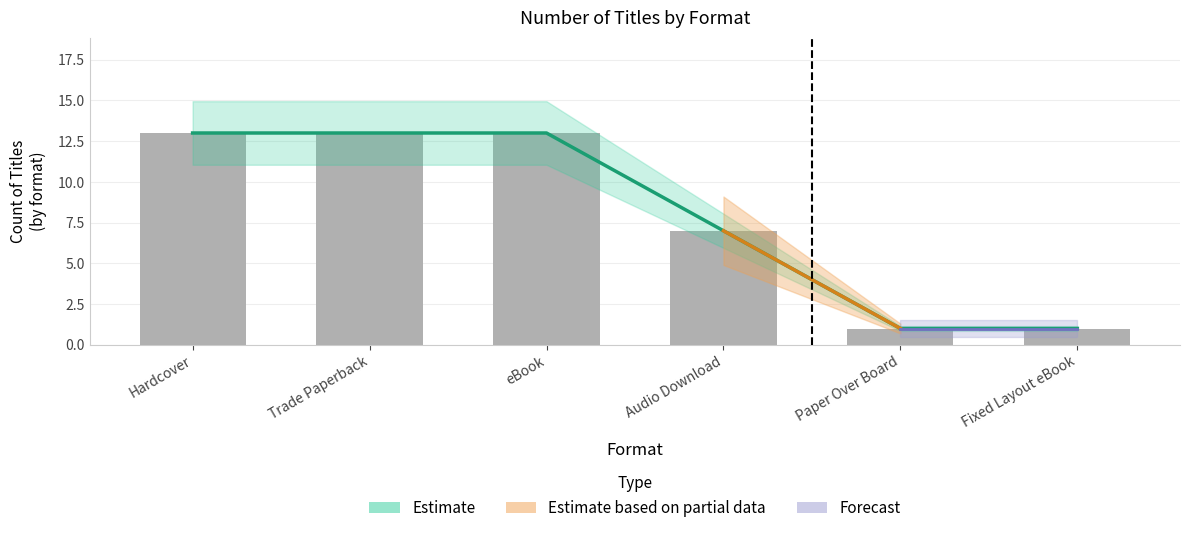

List the labels in order of value, largest first.

Hardcover, Trade Paperback, eBook, Audio Download, Paper Over Board, Fixed Layout eBook